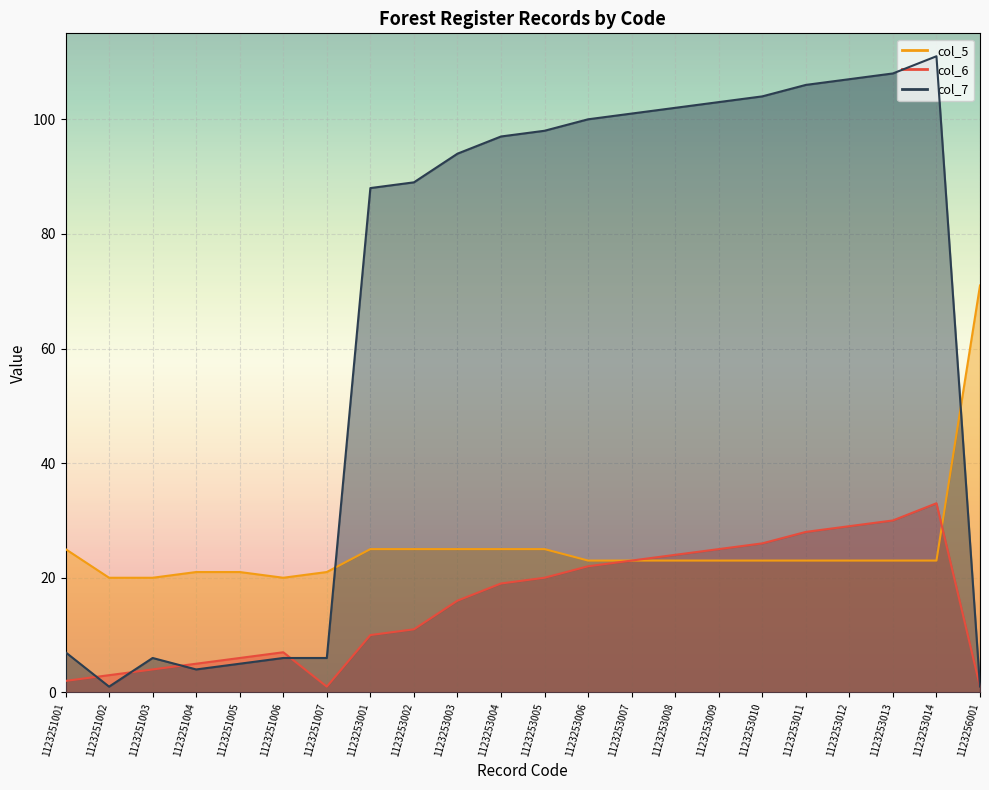

Between 1123251001 and 1123253007, which series saw the biggest shift?

col_7